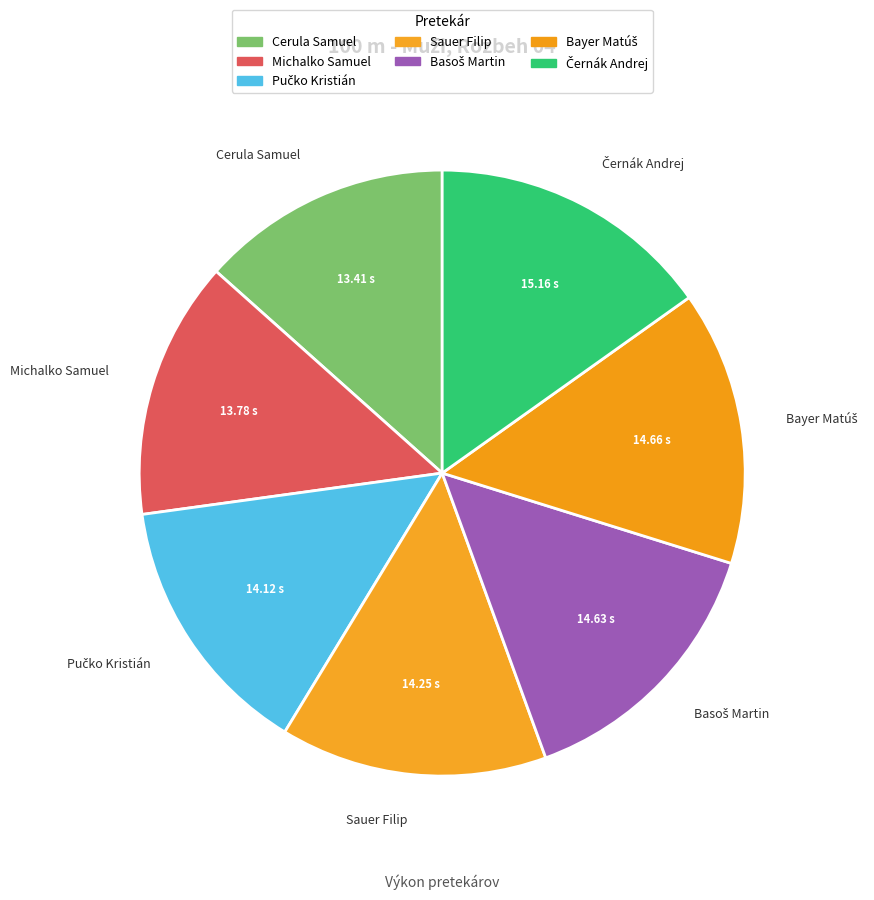

Is there any slice that represents more than half of the pie?

No